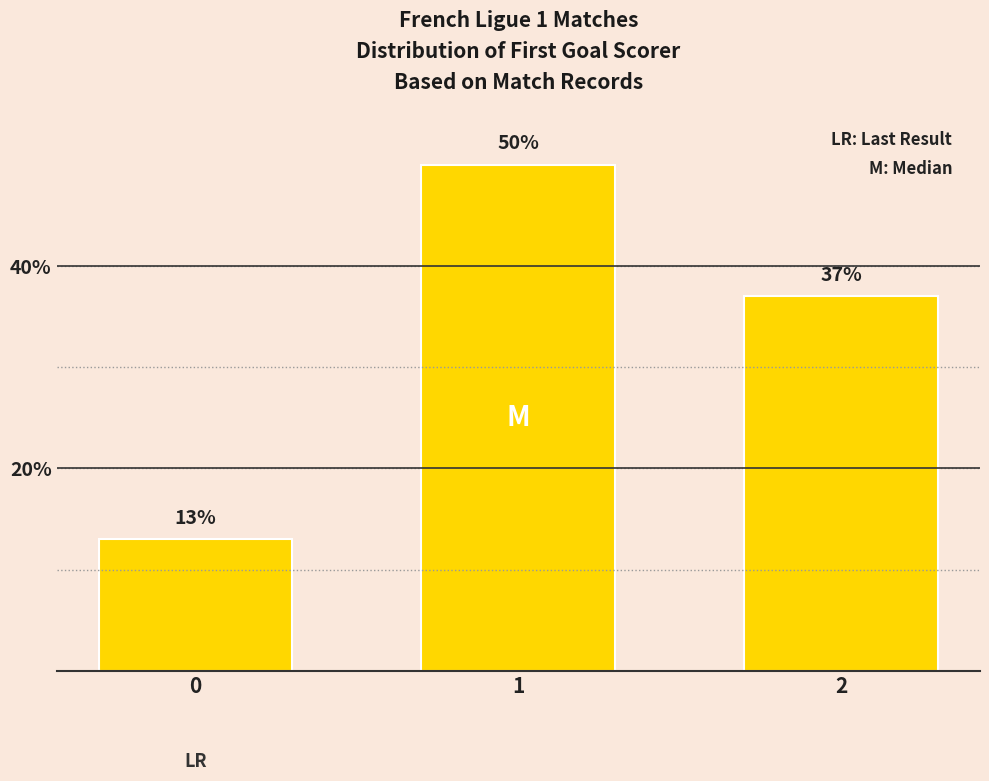

Does the chart contain stacked bars?

No